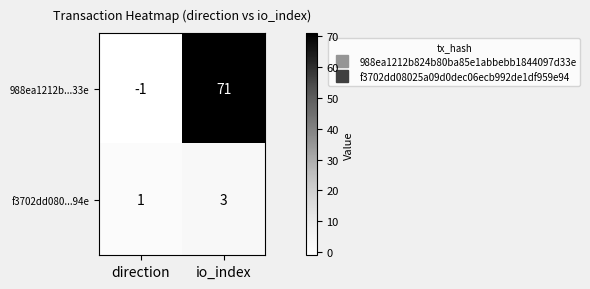

At io_index, list the series in order from largest to smallest.

988ea1212b...33e, f3702dd080...94e